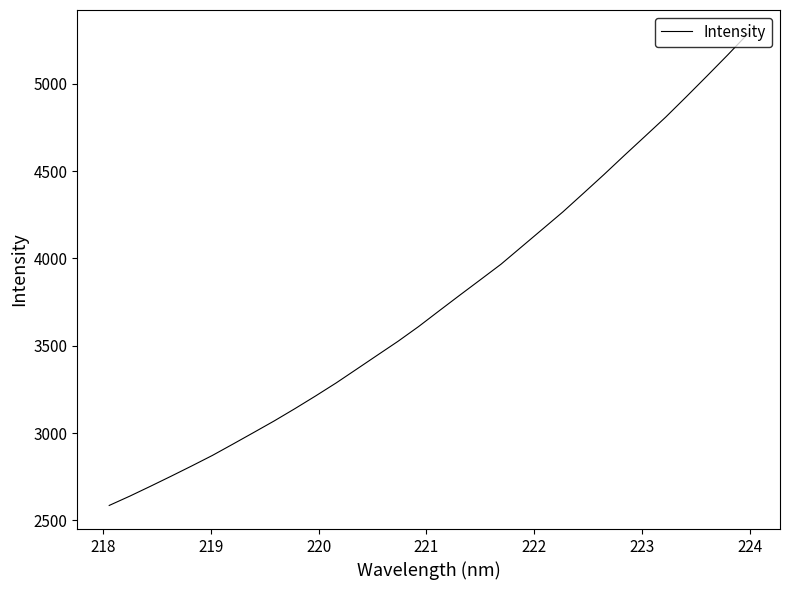

What is the maximum value shown in the chart?

5288.6